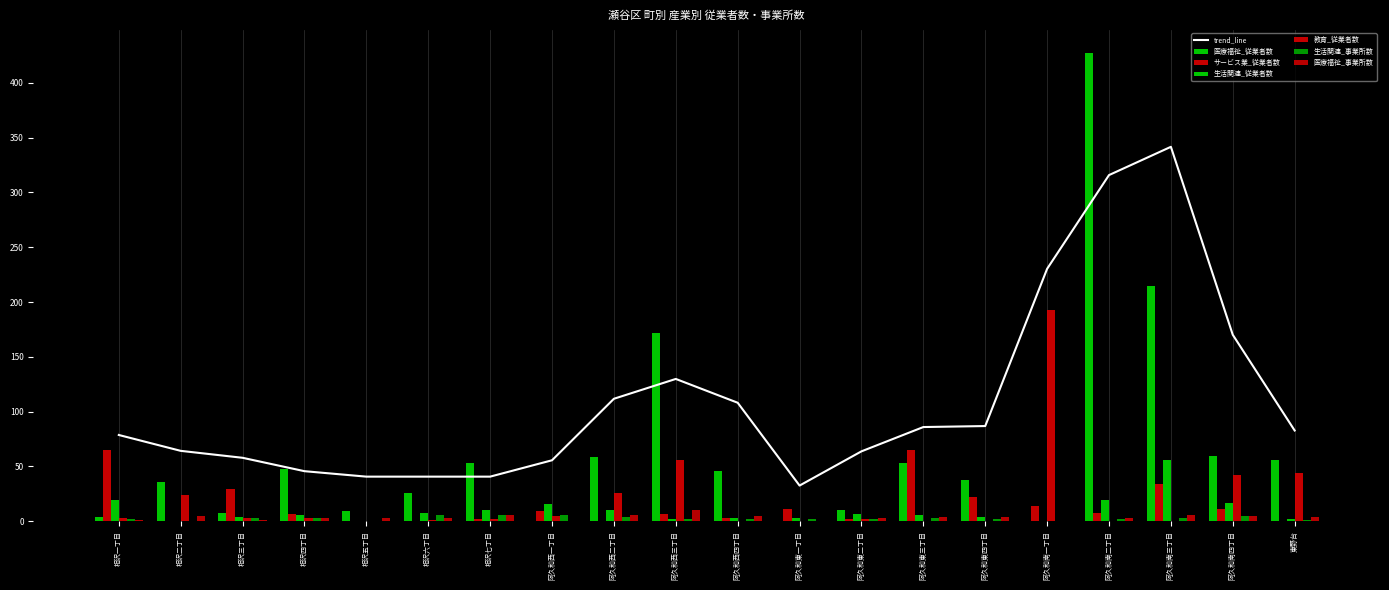

True or false: サービス業_従業者数 has a value of 8 at 阿久和南二丁目.

True